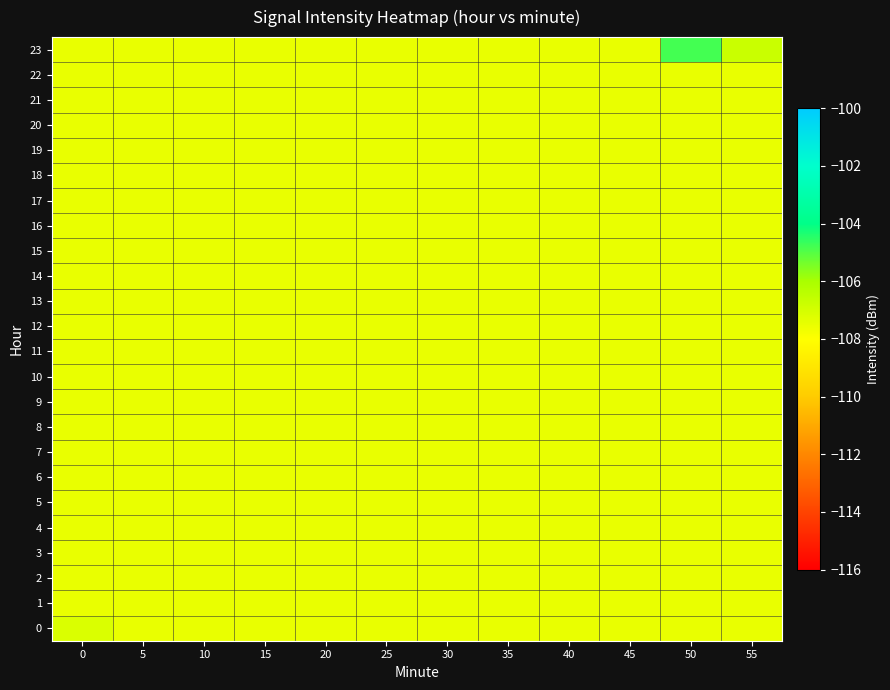

Which category has the lowest value across all series?

5